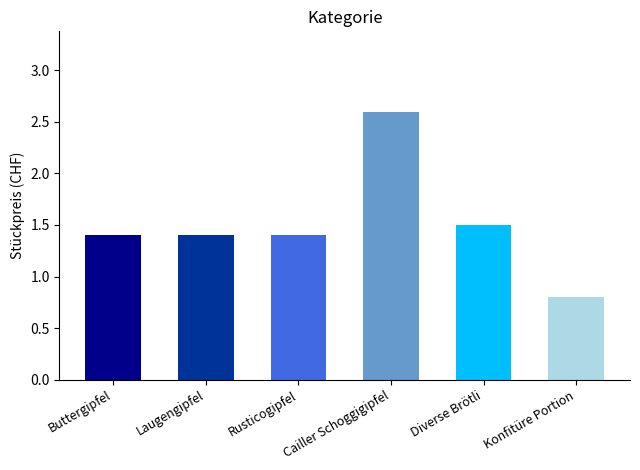

Approximately how many times larger is the value at Cailler Schoggigipfel compared to Diverse Brötli?

1.7